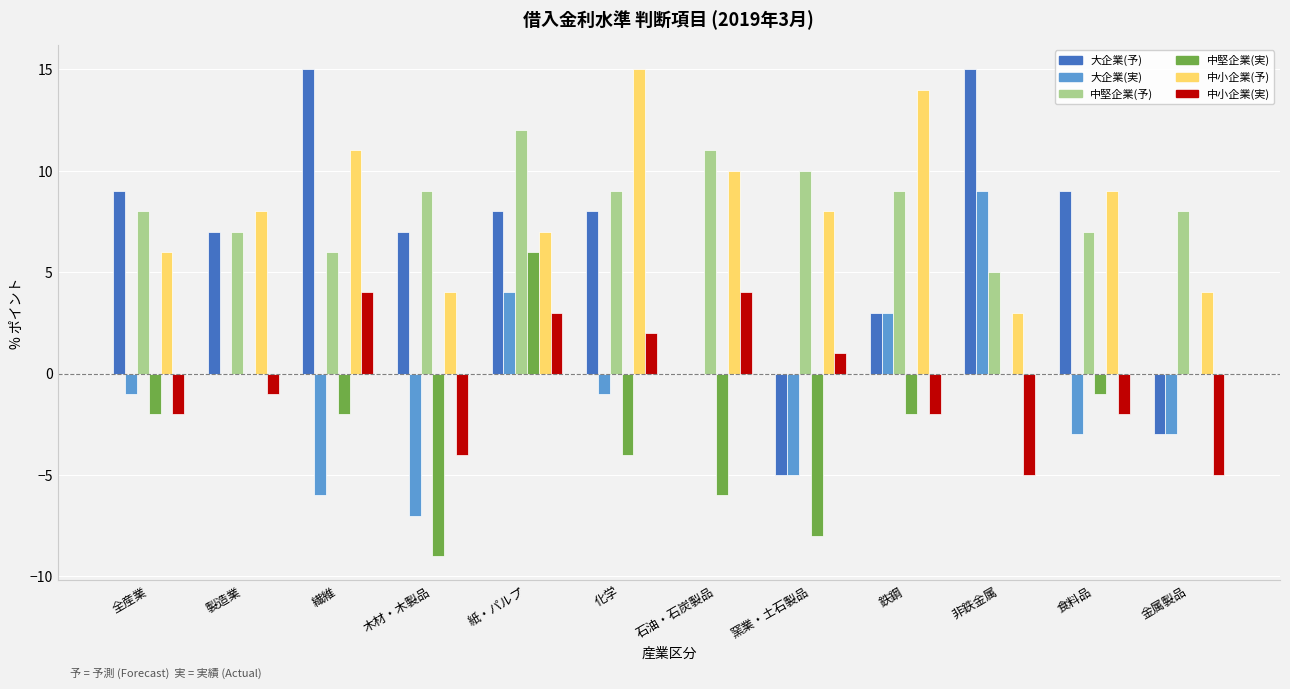

What is the sum of the 中堅企業(実) values at 非鉄金属 and 紙・パルプ?

6